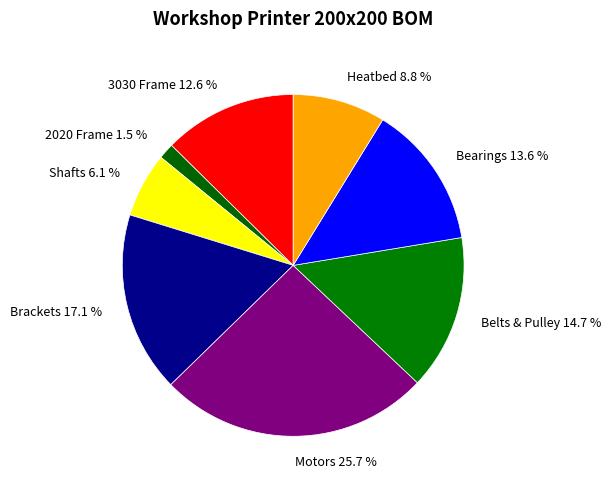

What portion of the pie excludes 3030 Frame?

87.4%